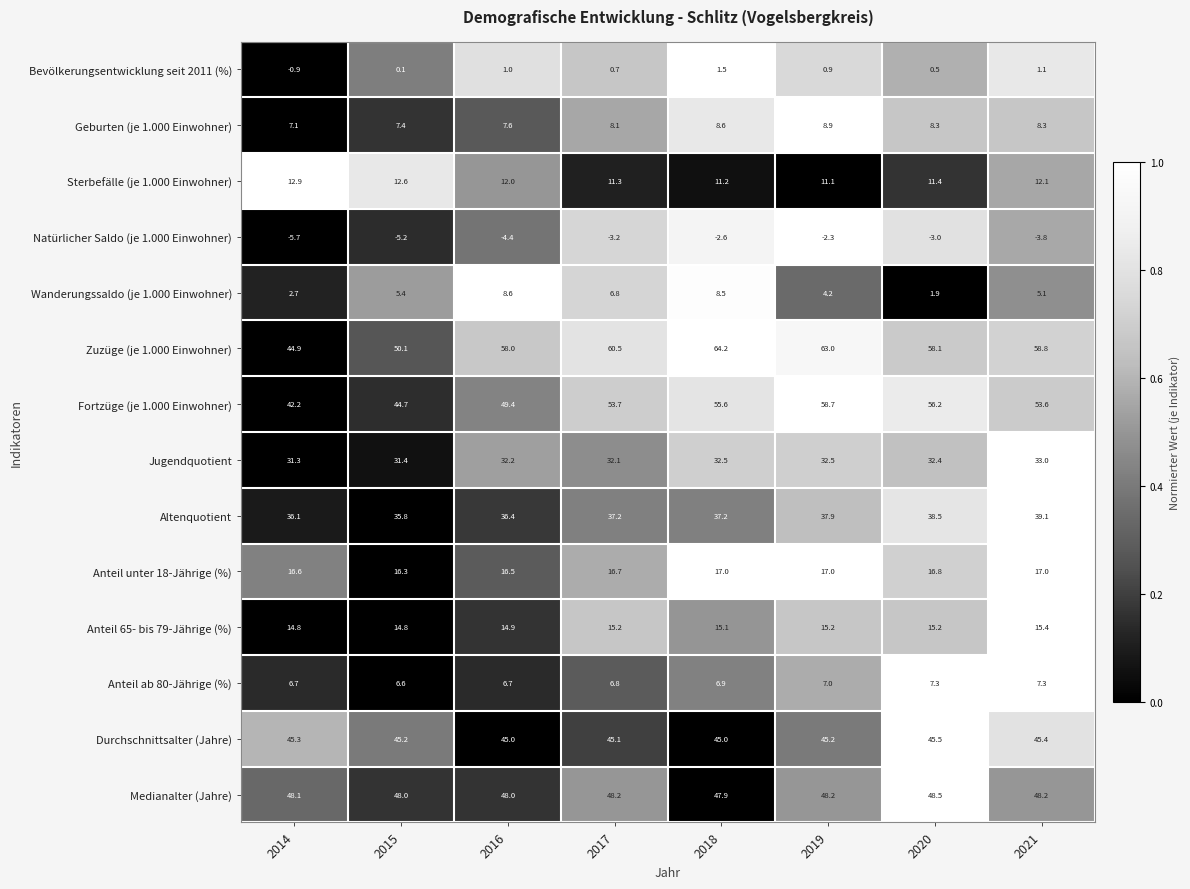

What is the sum of all Anteil ab 80-Jährige (%) values?

55.3